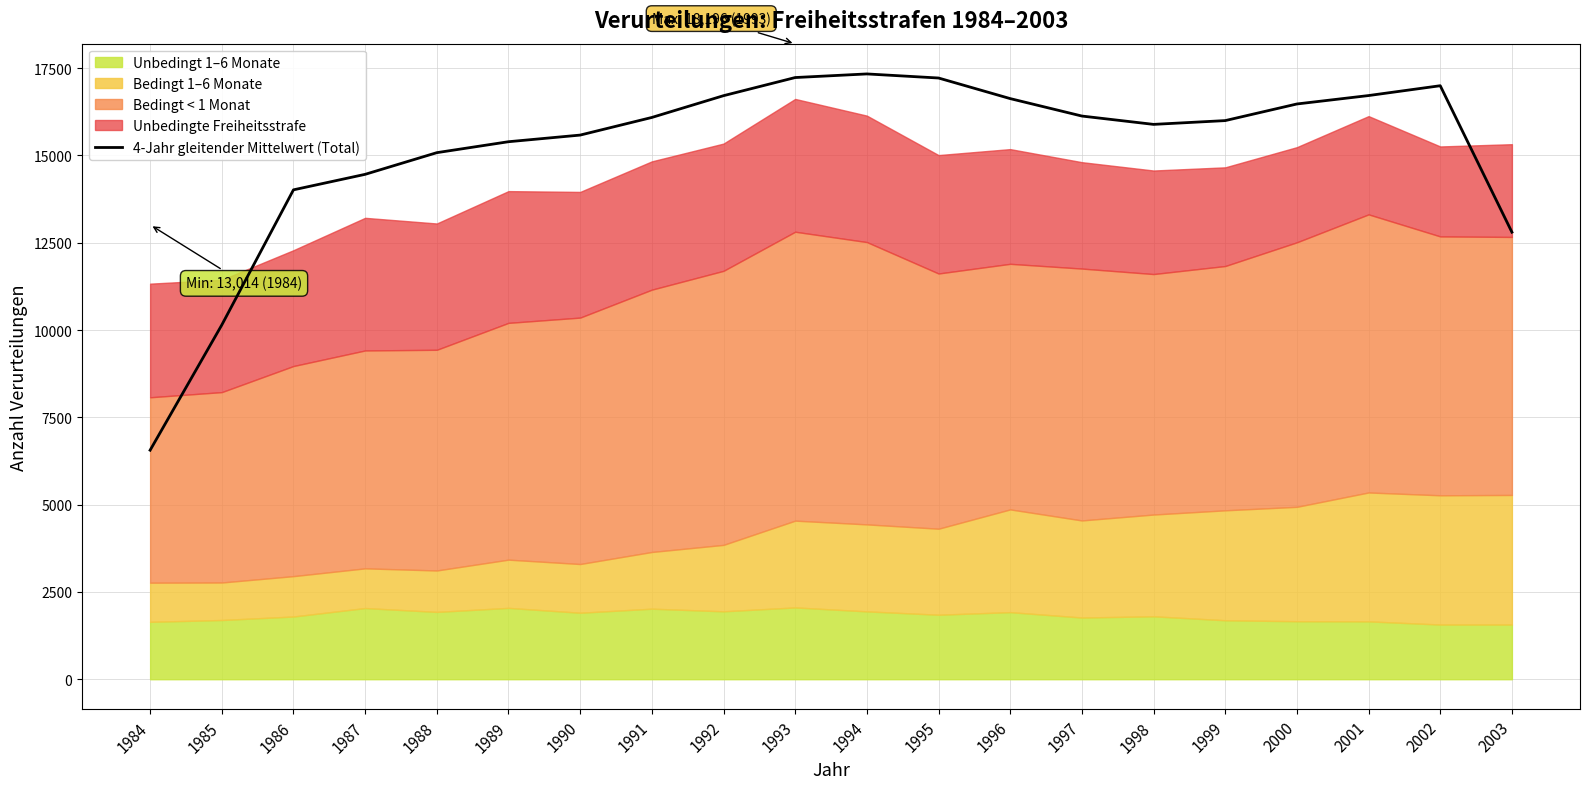

At which category does the chart reach its minimum across all series?

1984